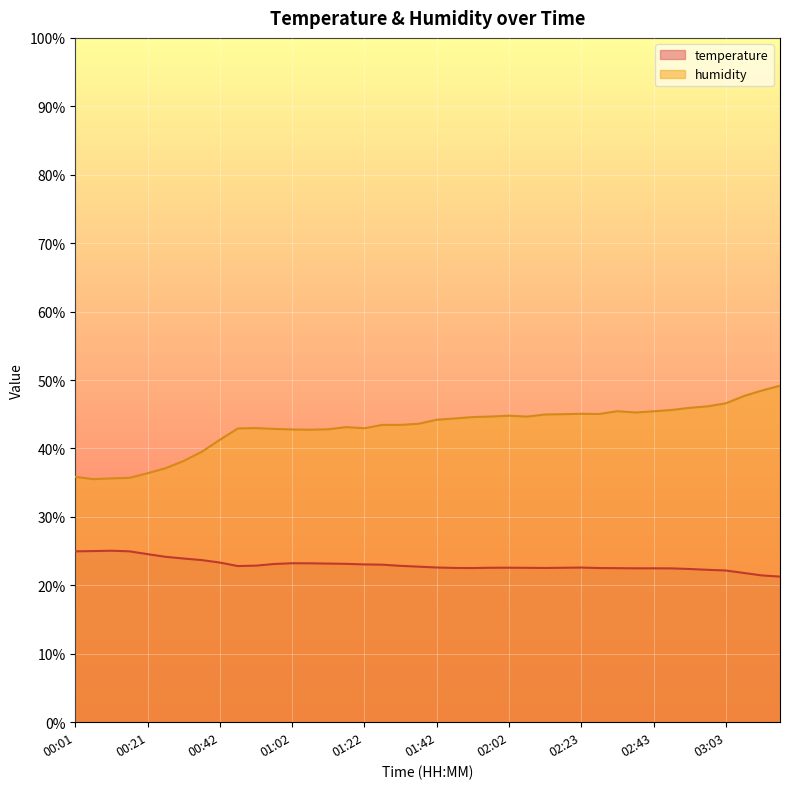

The value of humidity at 00:11 is 35.6. True or false?

True